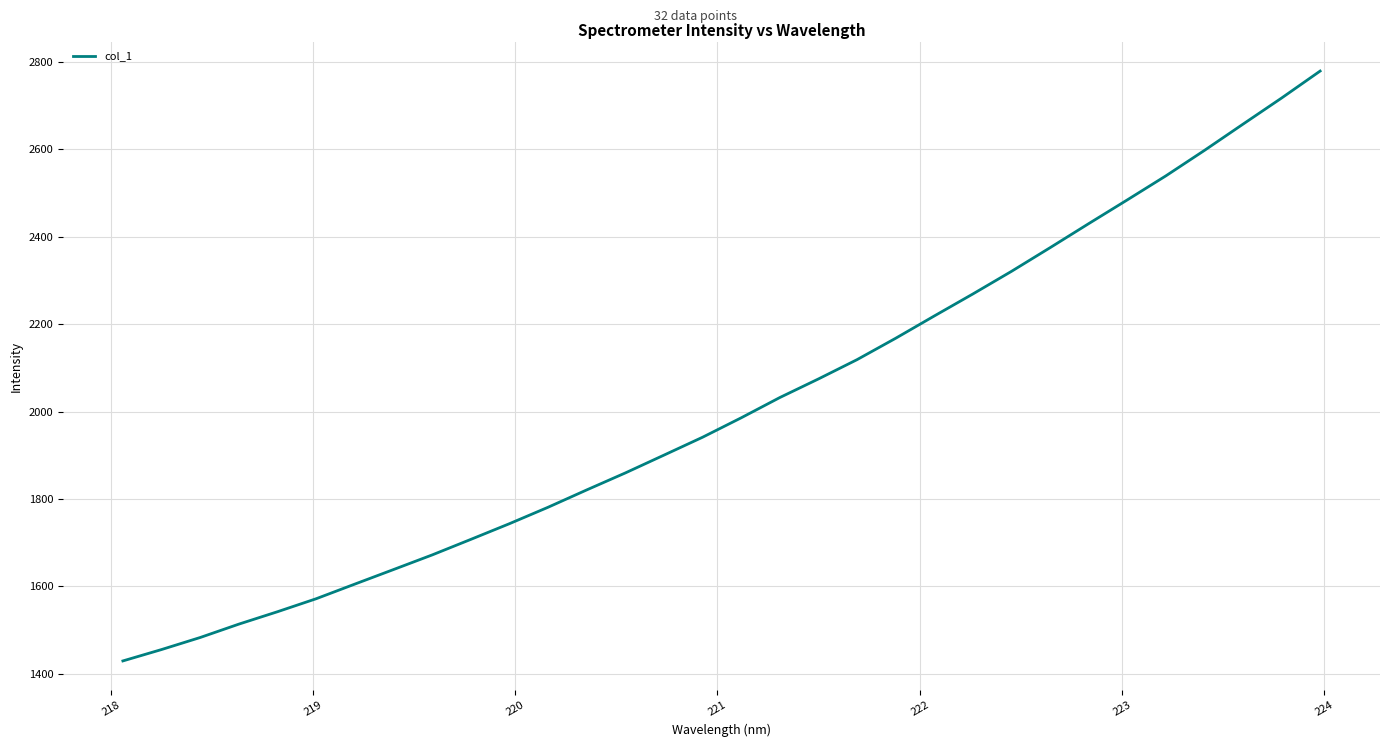

Reading right to left, transcribe all the data shown in this chart.

2778.9	2717.2	2657.4	2597.4	2539.2	2484.2	2429.9	2374.9	2320.8	2269.1	2218.7	2167.7	2118.8	2074.7	2032.2	1985.8	1941.4	1900.5	1859.7	1820.8	1781.2	1743.6	1707.7	1672.1	1638.7	1605.5	1572.0	1542.3	1513.9	1483.3	1455.7	1429.7